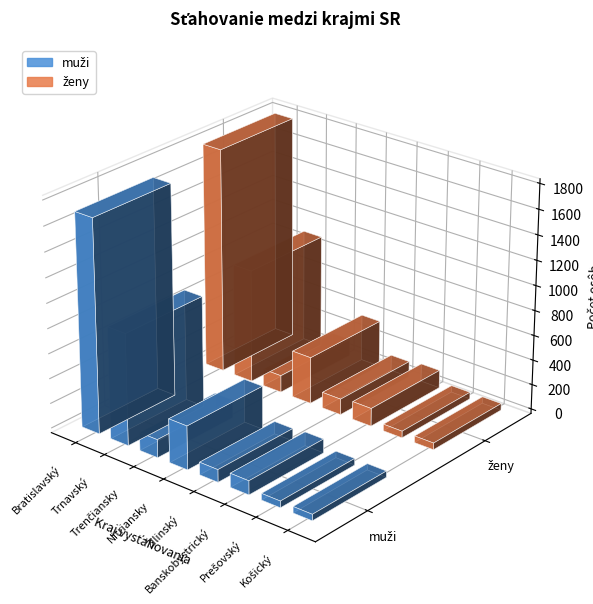

List the series in order of their peak value, lowest first.

muži, ženy